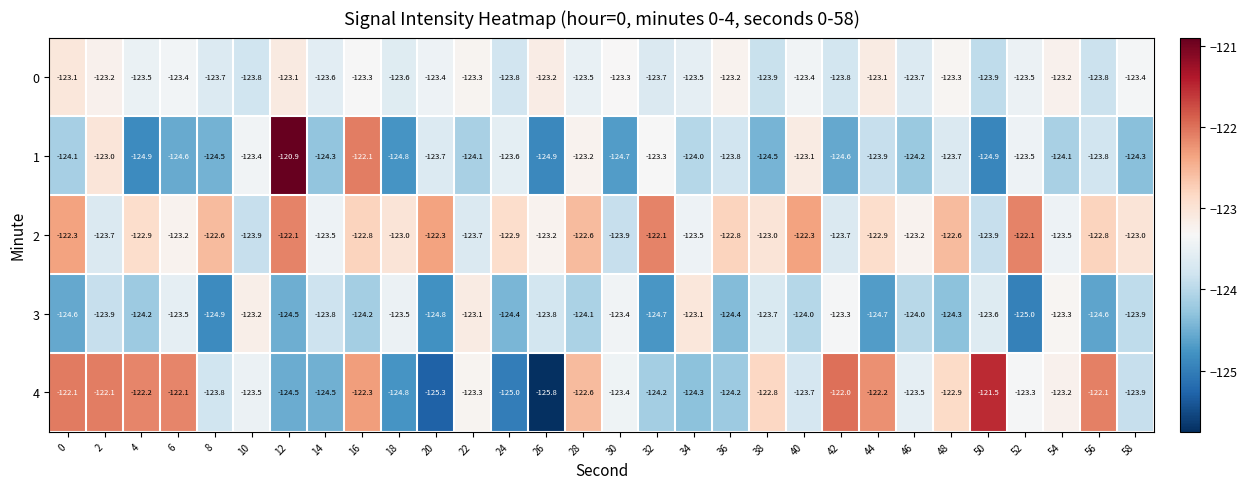

The value of 3 at 6 is -123.5. True or false?

True